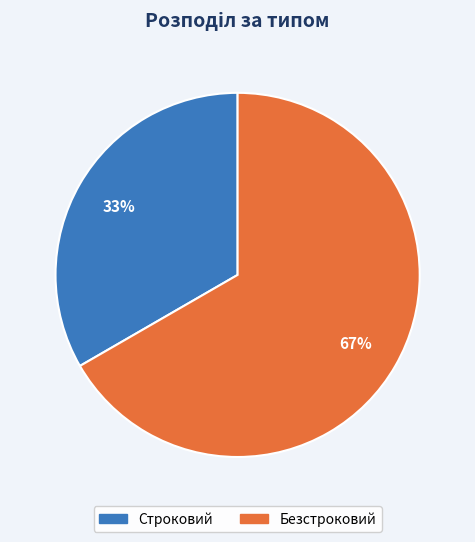

Which slice is the largest?

Безстроковий